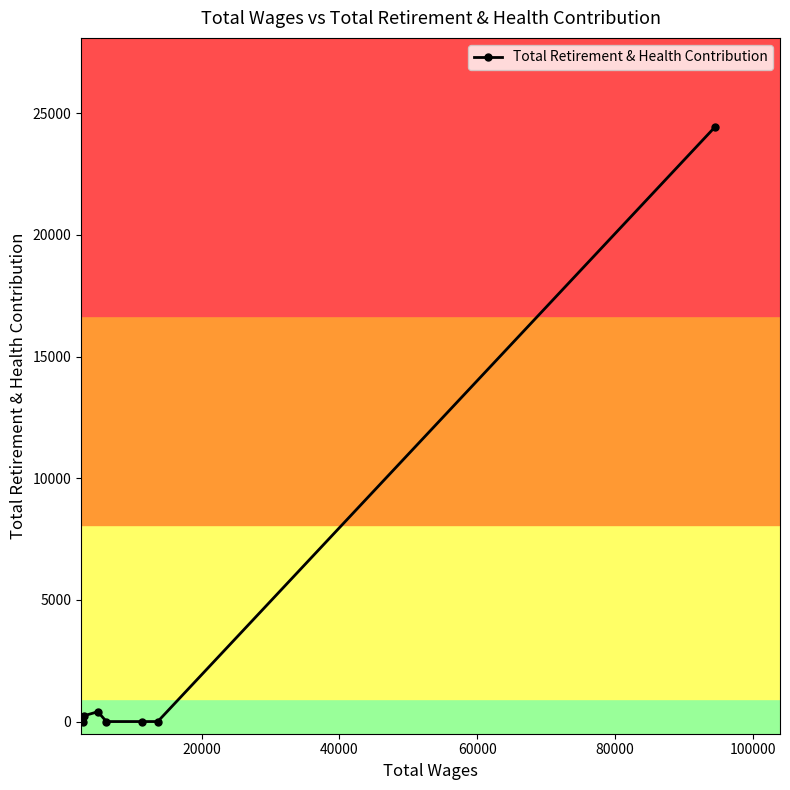

What is the average value?

3581